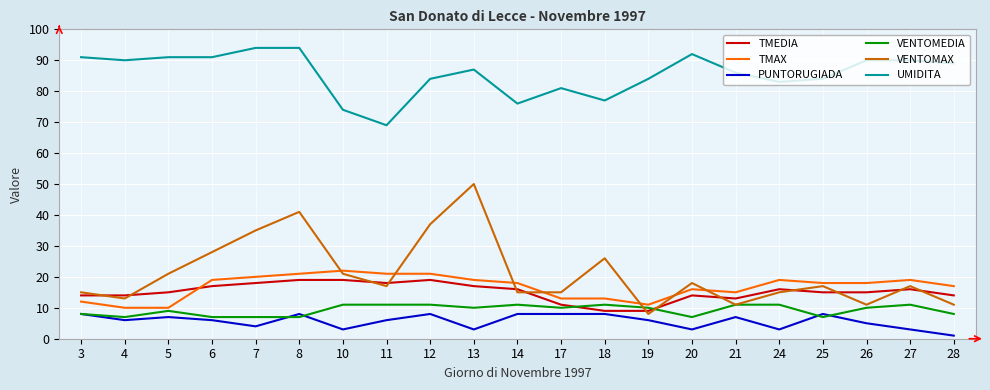

Reading right to left, extract all data points from this chart.

TMEDIA: 28=14	27=16	26=15	25=15	24=16	21=13	20=14	19=9	18=9	17=11	14=16	13=17	12=19	11=18	10=19	8=19	7=18	6=17	5=15	4=14	3=14
TMAX: 28=17	27=19	26=18	25=18	24=19	21=15	20=16	19=11	18=13	17=13	14=18	13=19	12=21	11=21	10=22	8=21	7=20	6=19	5=10	4=10	3=12
PUNTORUGIADA: 28=1	27=3	26=5	25=8	24=3	21=7	20=3	19=6	18=8	17=8	14=8	13=3	12=8	11=6	10=3	8=8	7=4	6=6	5=7	4=6	3=8
VENTOMEDIA: 28=8	27=11	26=10	25=7	24=11	21=11	20=7	19=10	18=11	17=10	14=11	13=10	12=11	11=11	10=11	8=7	7=7	6=7	5=9	4=7	3=8
VENTOMAX: 28=11	27=17	26=11	25=17	24=15	21=11	20=18	19=8	18=26	17=15	14=15	13=50	12=37	11=17	10=21	8=41	7=35	6=28	5=21	4=13	3=15
UMIDITA: 28=89	27=90	26=90	25=84	24=83	21=86	20=92	19=84	18=77	17=81	14=76	13=87	12=84	11=69	10=74	8=94	7=94	6=91	5=91	4=90	3=91